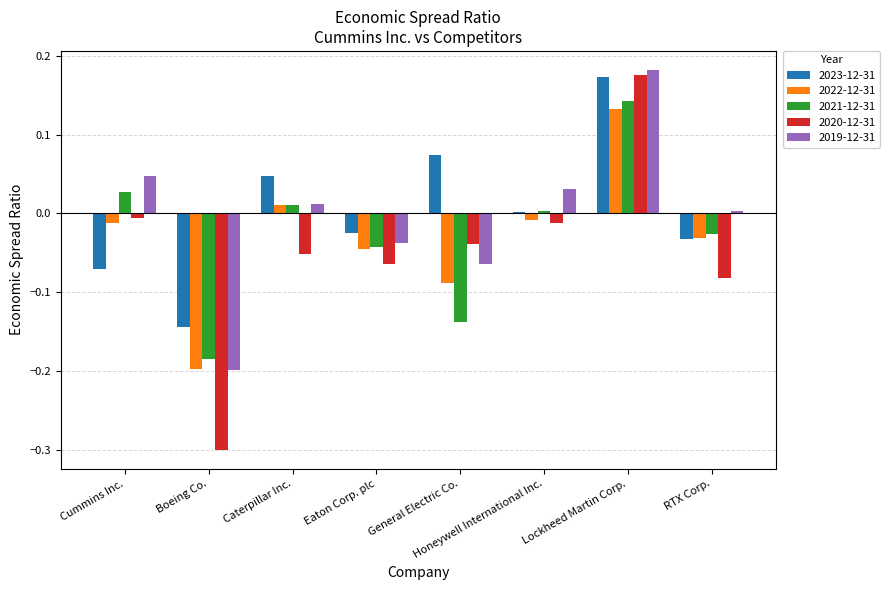

Is the value of 2022-12-31 at Eaton Corp. plc greater than the value of 2019-12-31 at General Electric Co.?

Yes